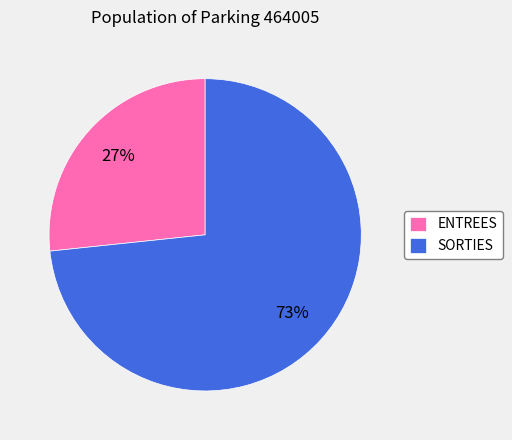

Which slice represents more than half of the pie?

SORTIES